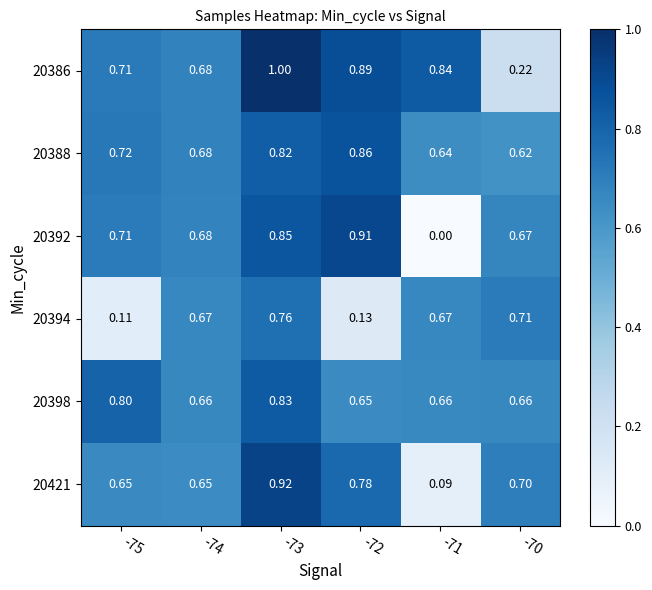

Is the value of 20392 at -70 greater than the value of 20398 at -75?

No